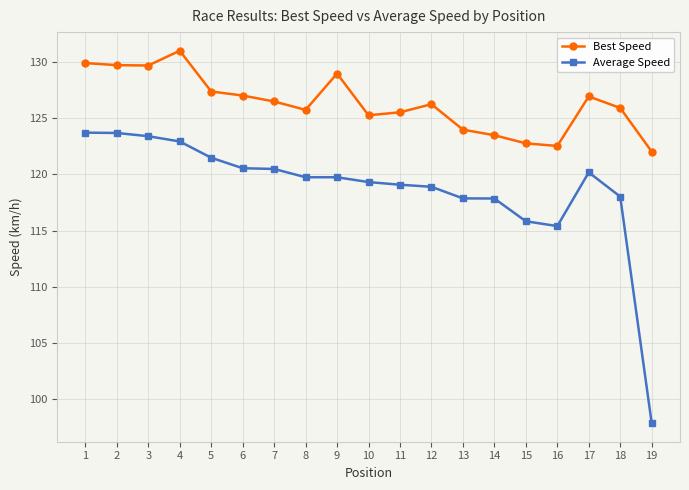

Which series has the largest range (max minus min)?

Average Speed